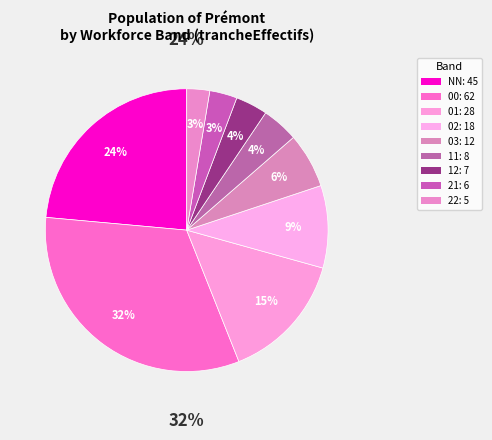

Is it true that 11 is 1% of the pie?

False